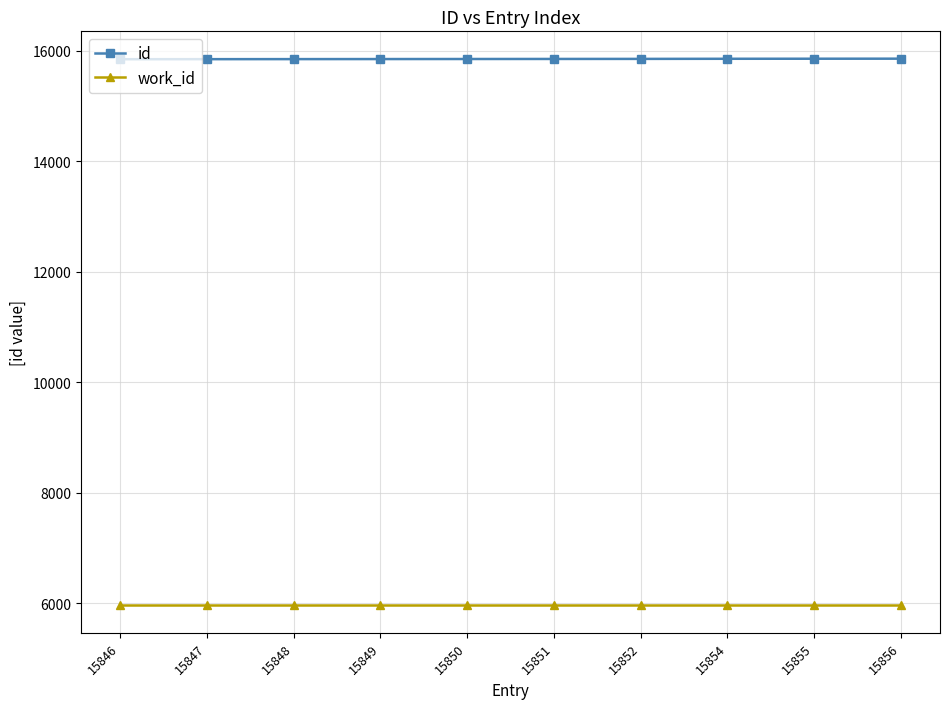

Is this an area chart (filled region under the line)?

No